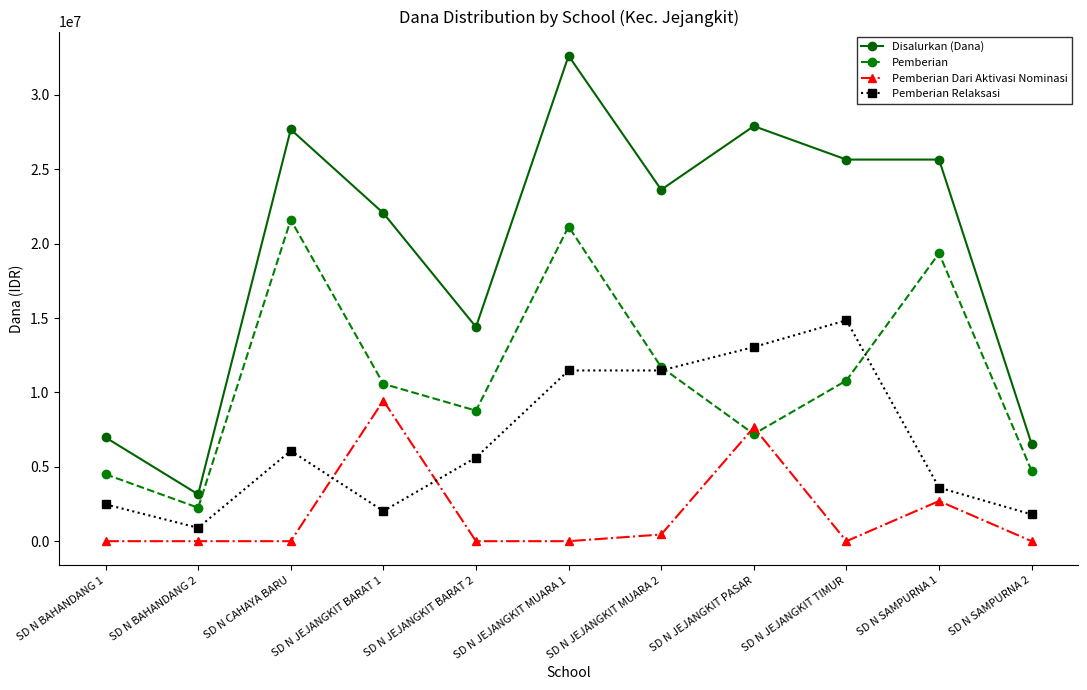

Count the number of categories in the chart.

11